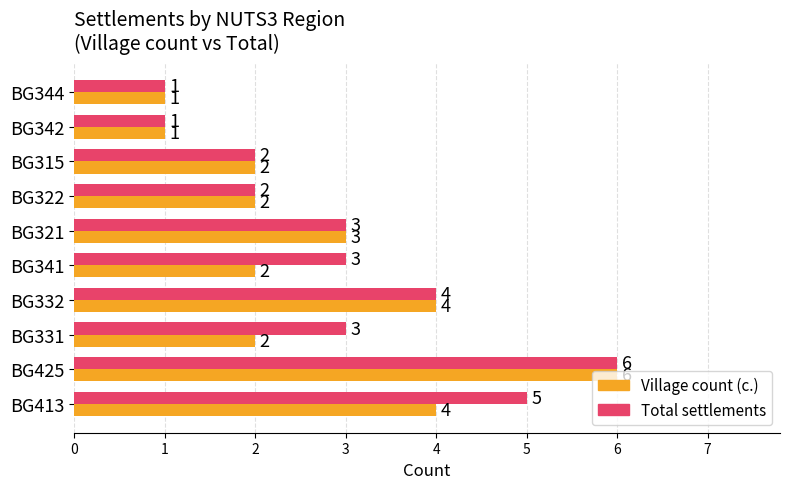

Rank the series by their average value, from lowest to highest.

Village count (с.), Total settlements